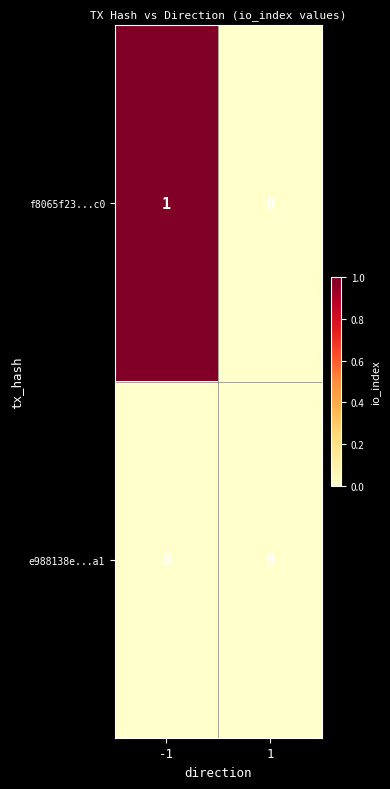

Which series has the largest total across all categories?

f8065f23...c0